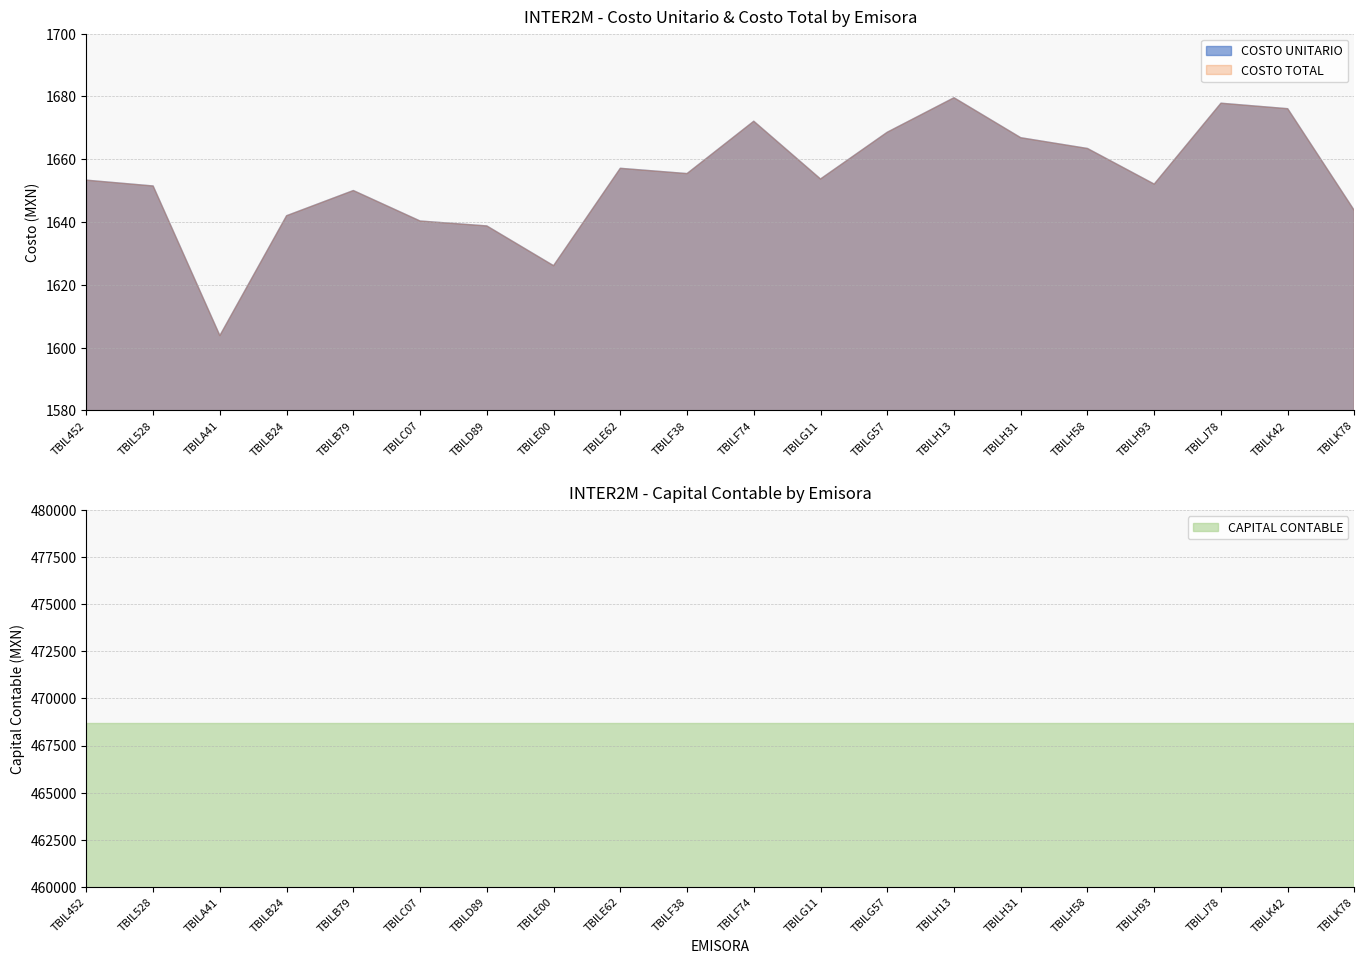

What are all the series names shown in the legend?

COSTO UNITARIO, COSTO TOTAL, CAPITAL CONTABLE